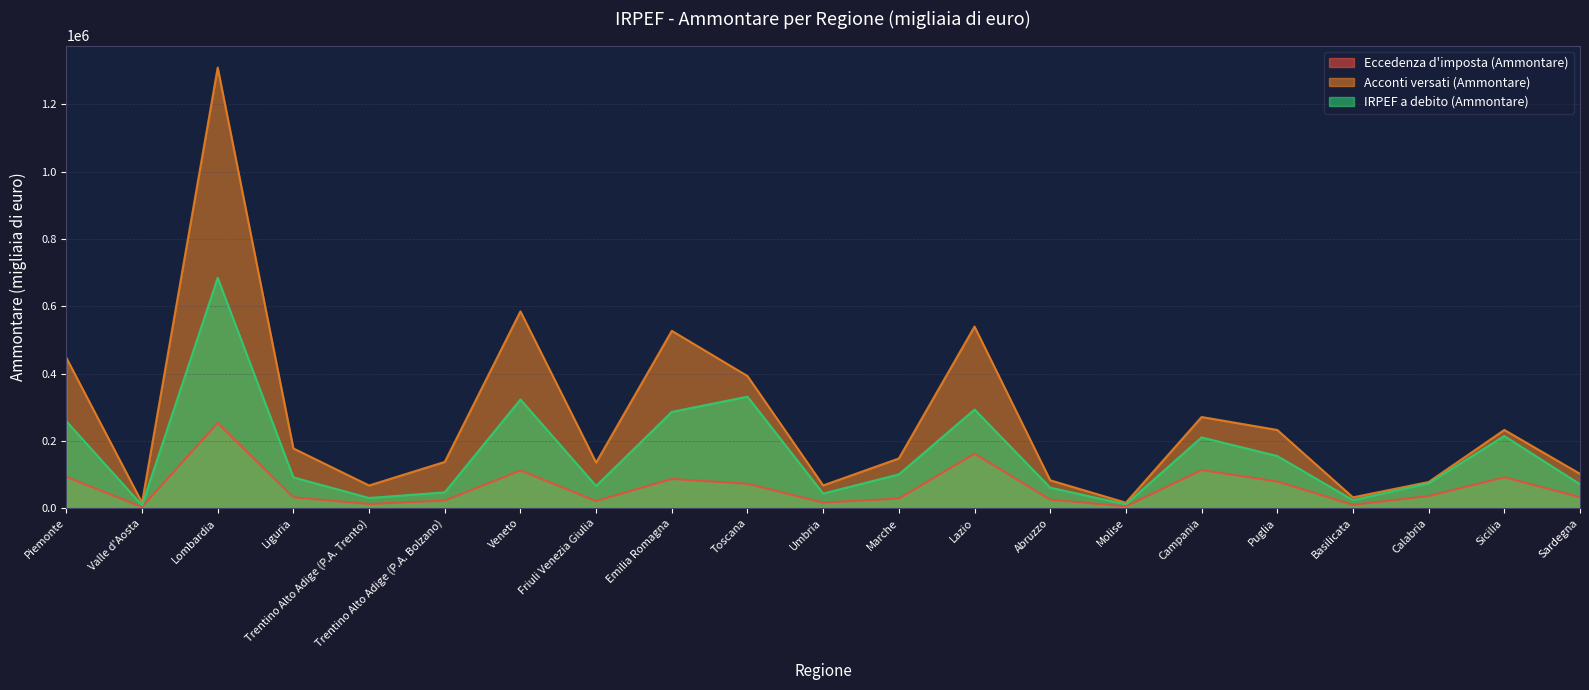

Rank the series by their maximum value, from lowest to highest.

Eccedenza d'imposta (Ammontare), IRPEF a debito (Ammontare), Acconti versati (Ammontare)